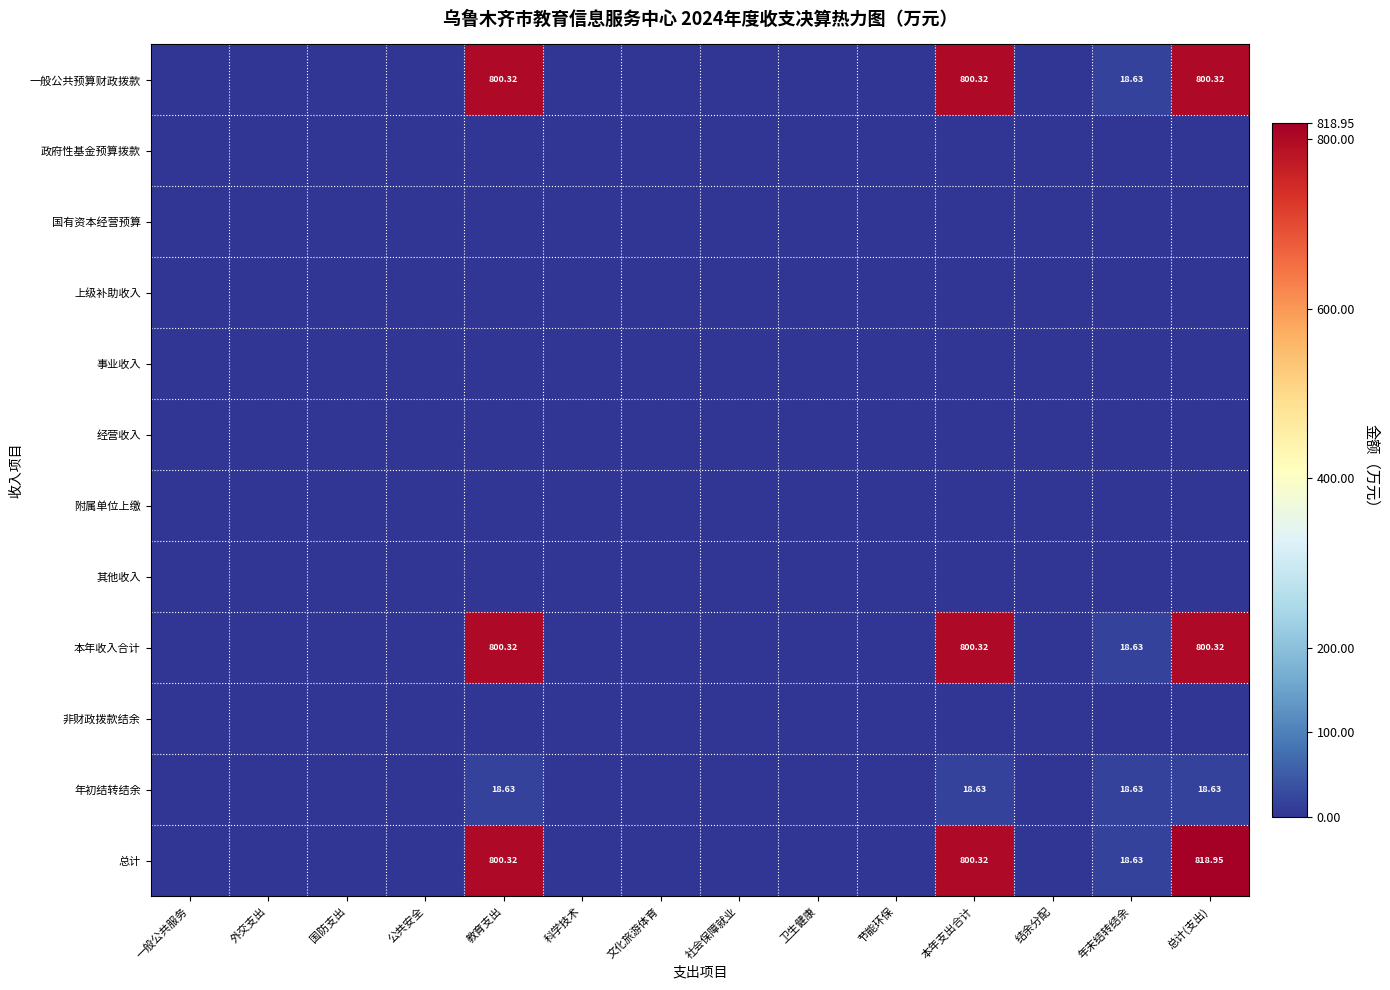

At which category does the chart reach its minimum across all series?

一般公共服务